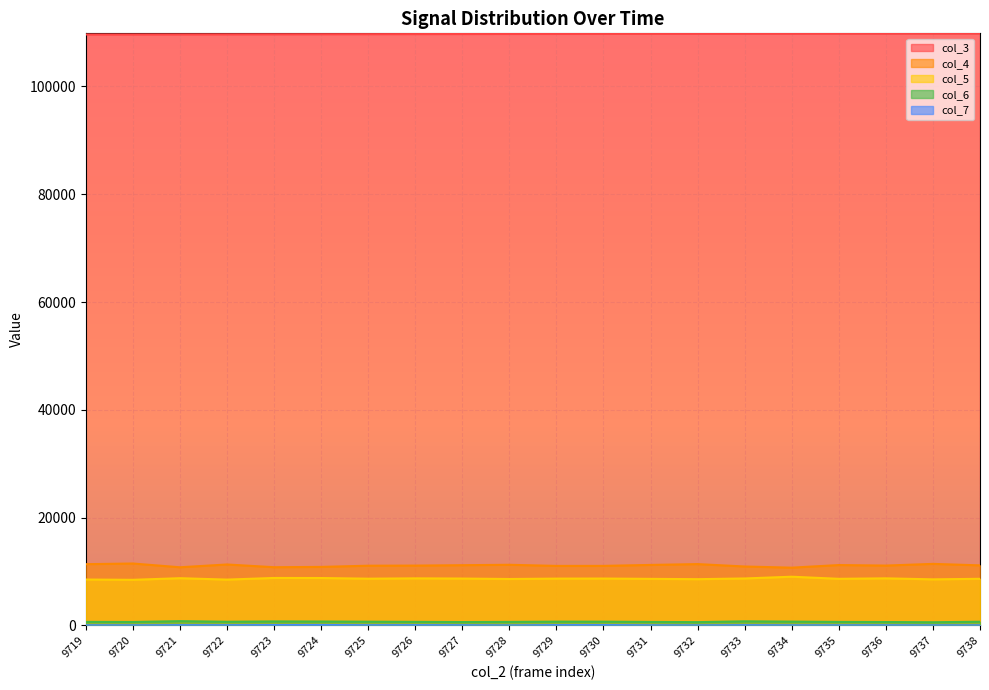

What is the spread (max minus min) of values at 9729?

109665